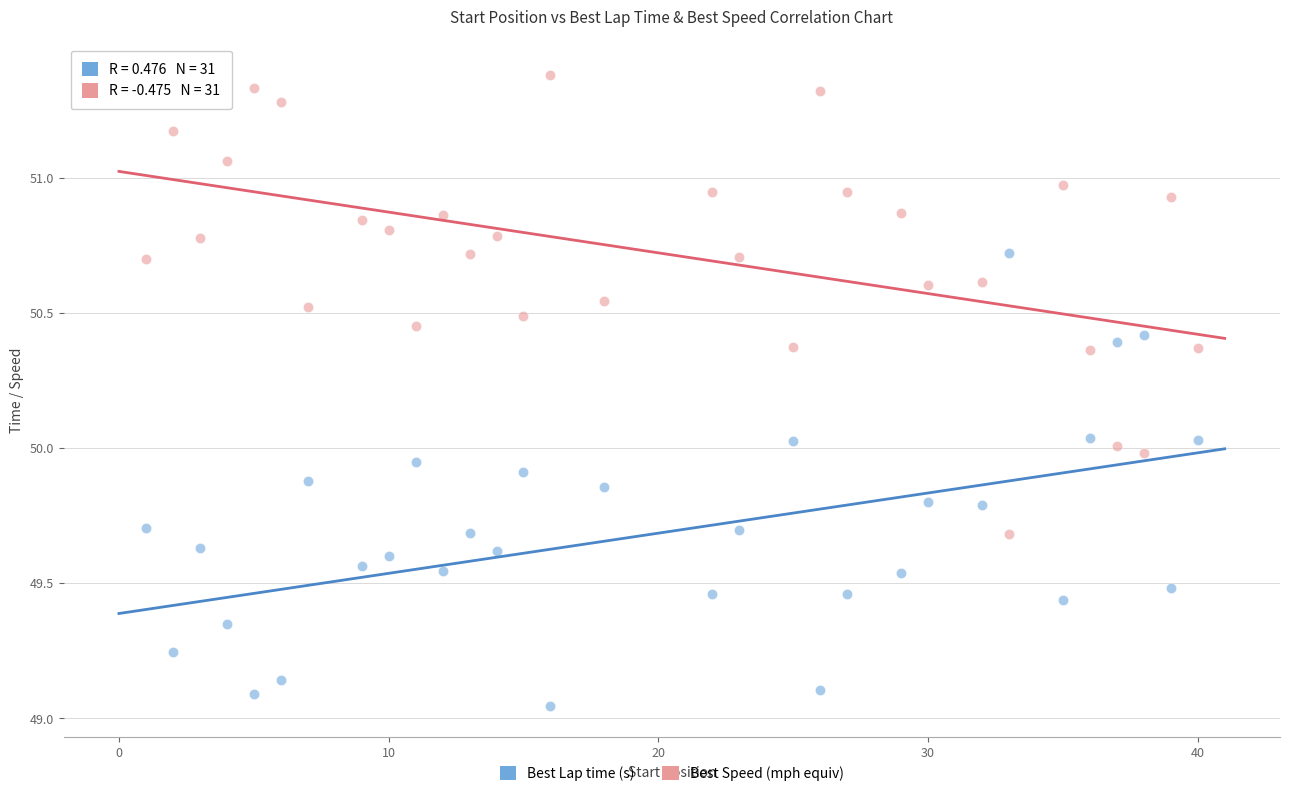

Across all data points, what is the range of X values (max minus min)?

39.0